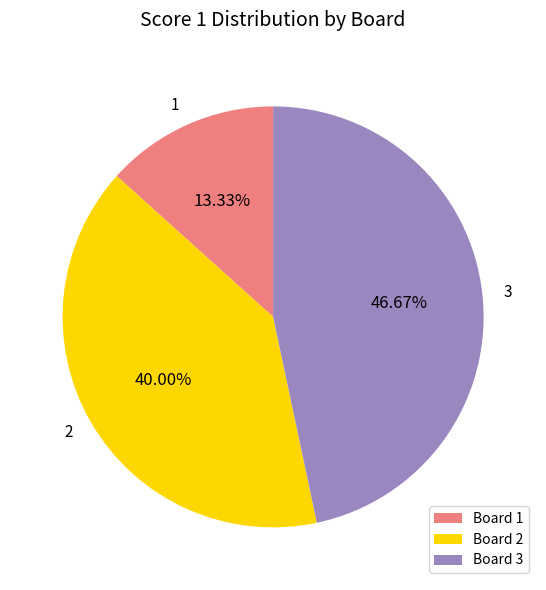

Rank the categories by value from lowest to highest.

1, 2, 3